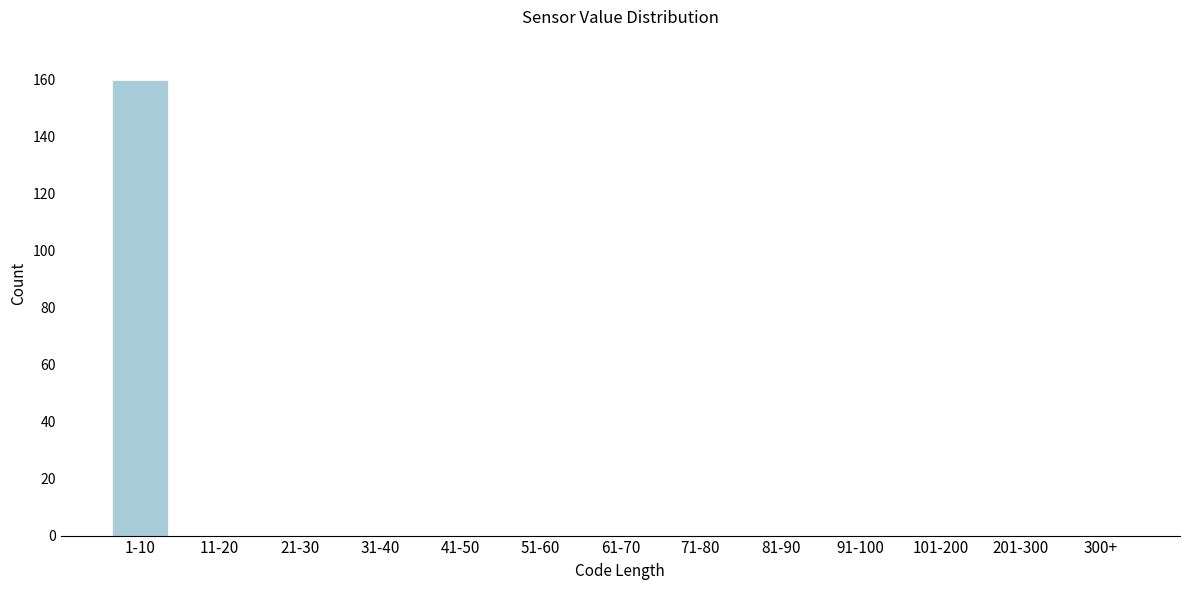

Reading left to right, what are all the values shown in this chart?

1-10=160	11-20=0	21-30=0	31-40=0	41-50=0	51-60=0	61-70=0	71-80=0	81-90=0	91-100=0	101-200=0	201-300=0	300+=0